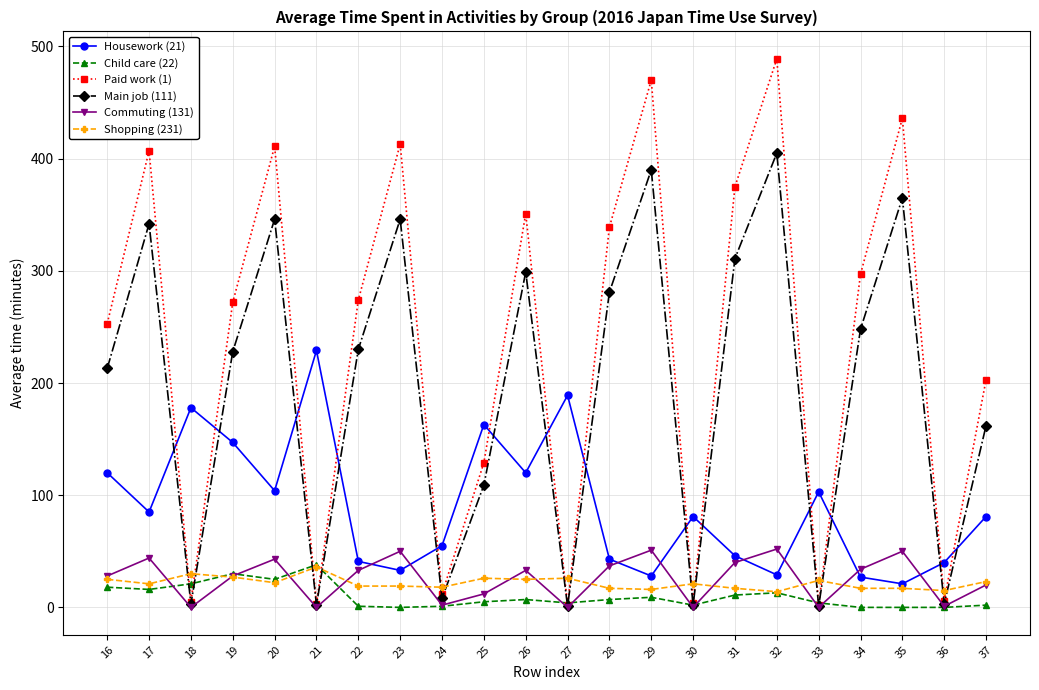

Is it true that Commuting (131) equals 0 at 27?

True